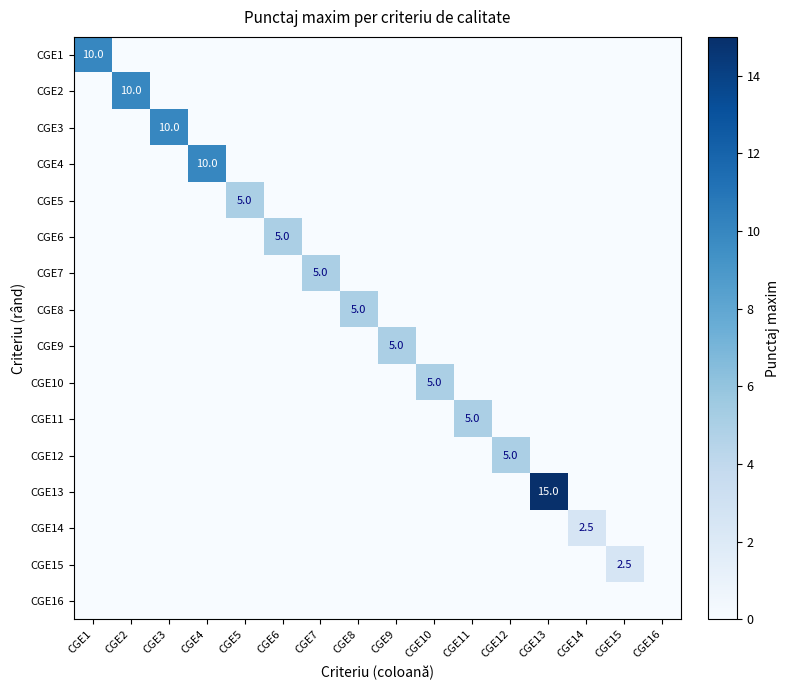

Count the CGE10 values in the range 0 to 1.

15